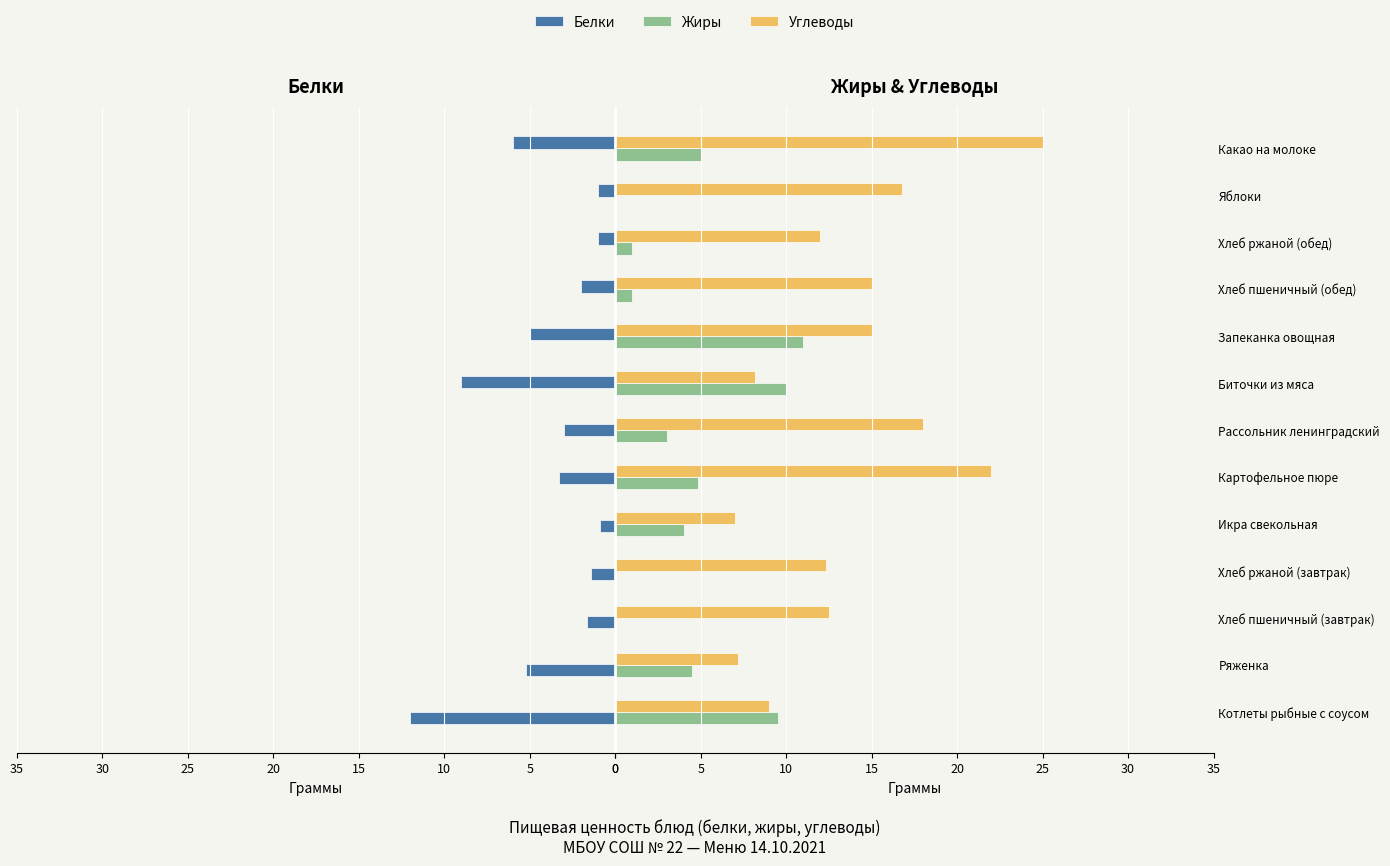

At how many categories does at least one series exceed 0?

13